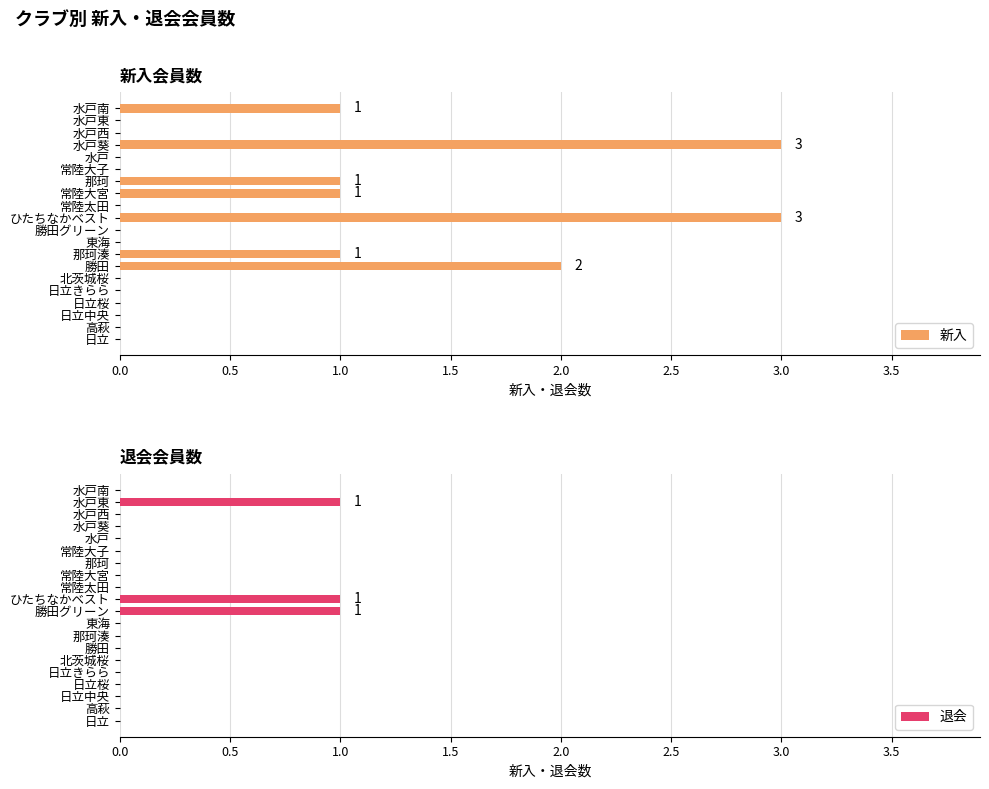

How many data points does each series have?

20